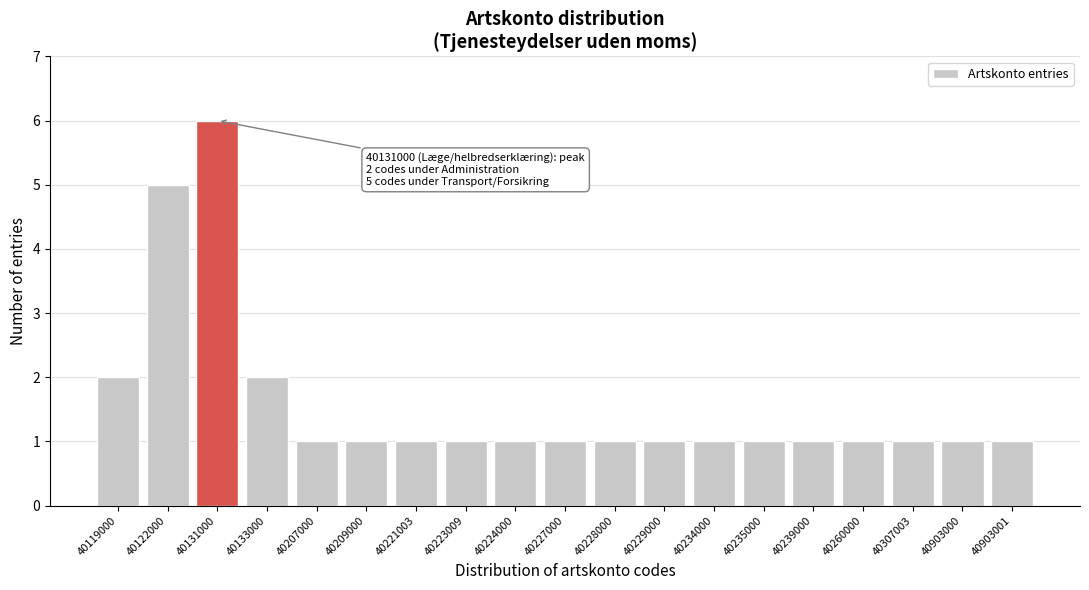

Reading left to right, list all the values displayed in this chart.

40119000=2	40122000=5	40131000=6	40133000=2	40207000=1	40209000=1	40221003=1	40223009=1	40224000=1	40227000=1	40228000=1	40229000=1	40234000=1	40235000=1	40239000=1	40260000=1	40307003=1	40903000=1	40903001=1